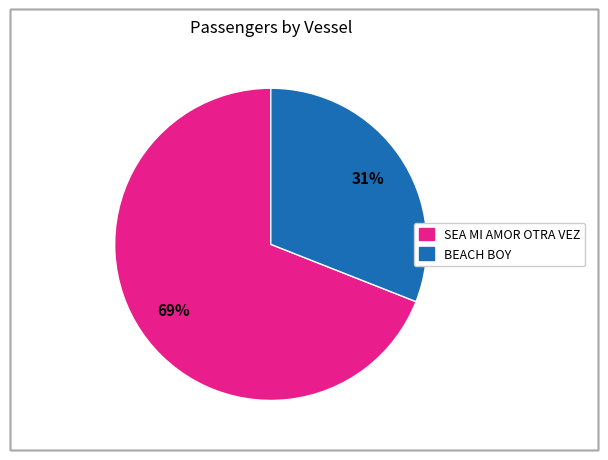

To the nearest percent, what is the difference between the largest and smallest slice percentages?

38%